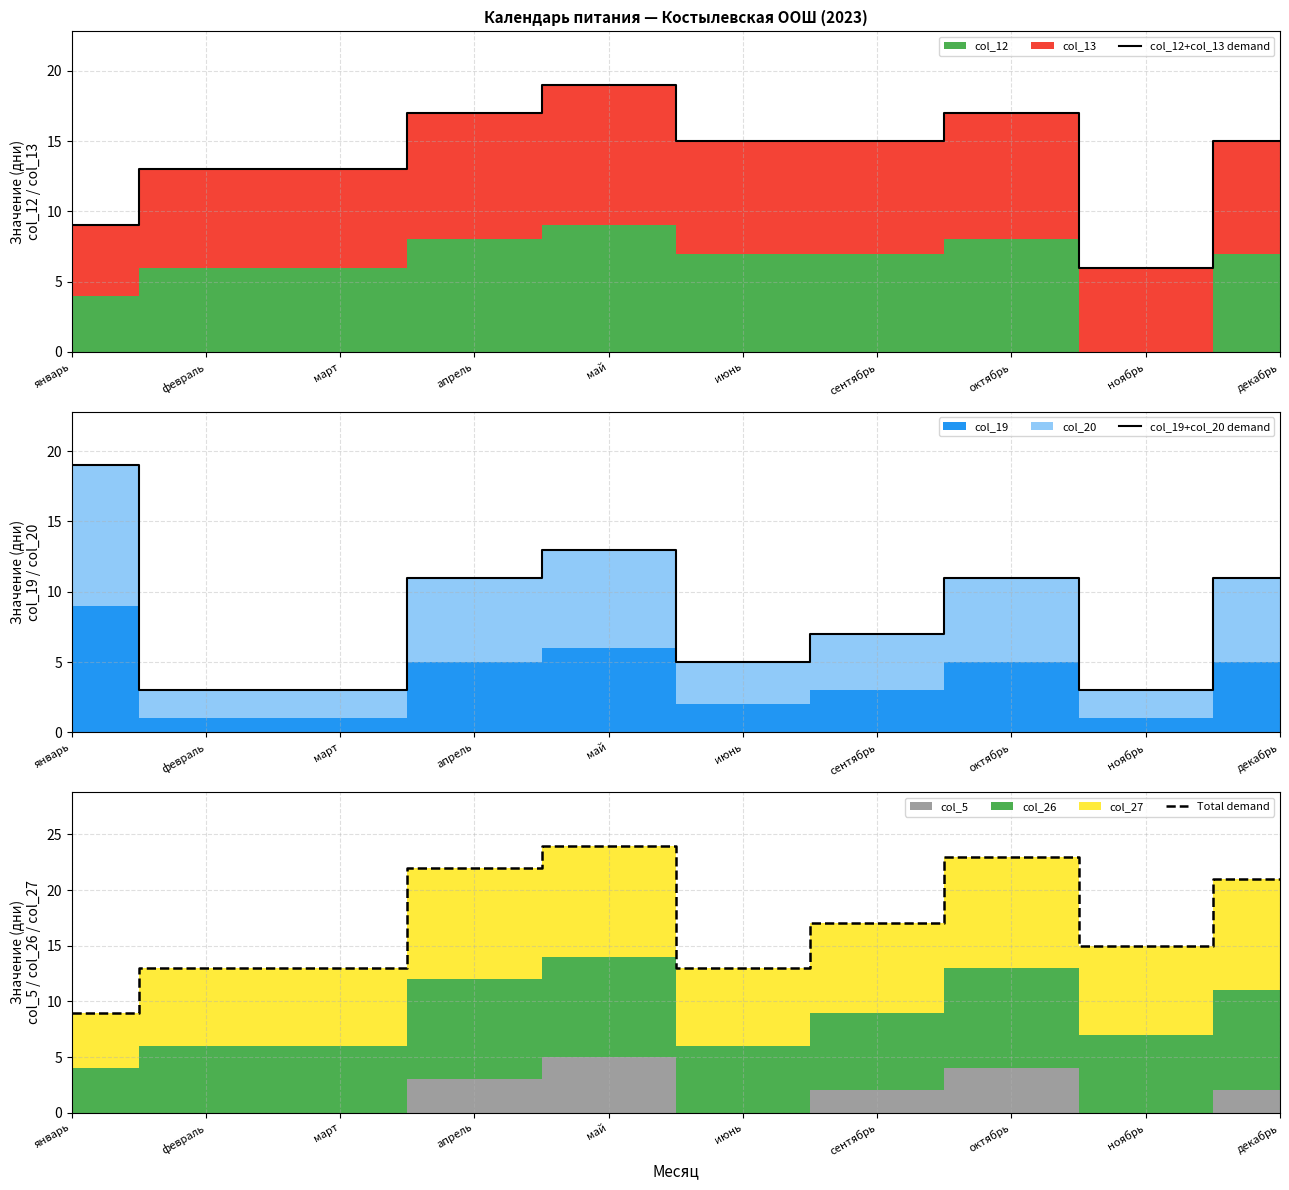

Rank the categories by col_12+col_13 demand value from lowest to highest.

ноябрь, январь, февраль, март, июнь, сентябрь, декабрь, апрель, октябрь, май